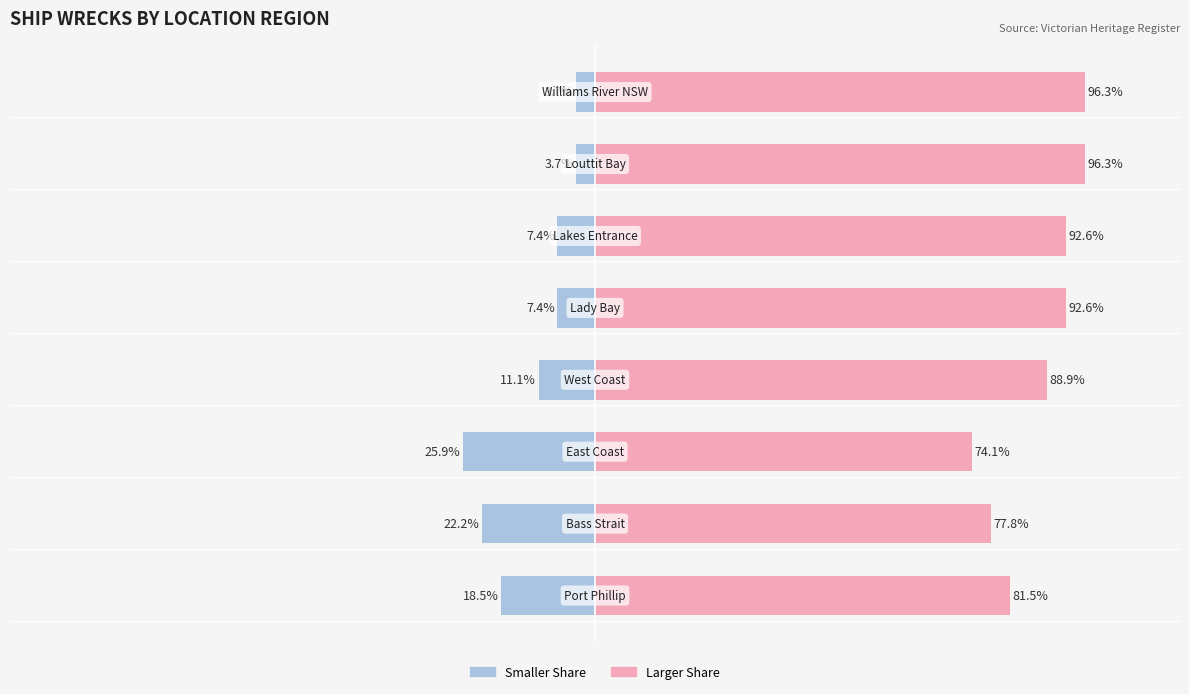

Rank the categories by value from highest to lowest.

East Coast, Bass Strait, Port Phillip, West Coast, Lady Bay, Lakes Entrance, Louttit Bay, Williams River NSW